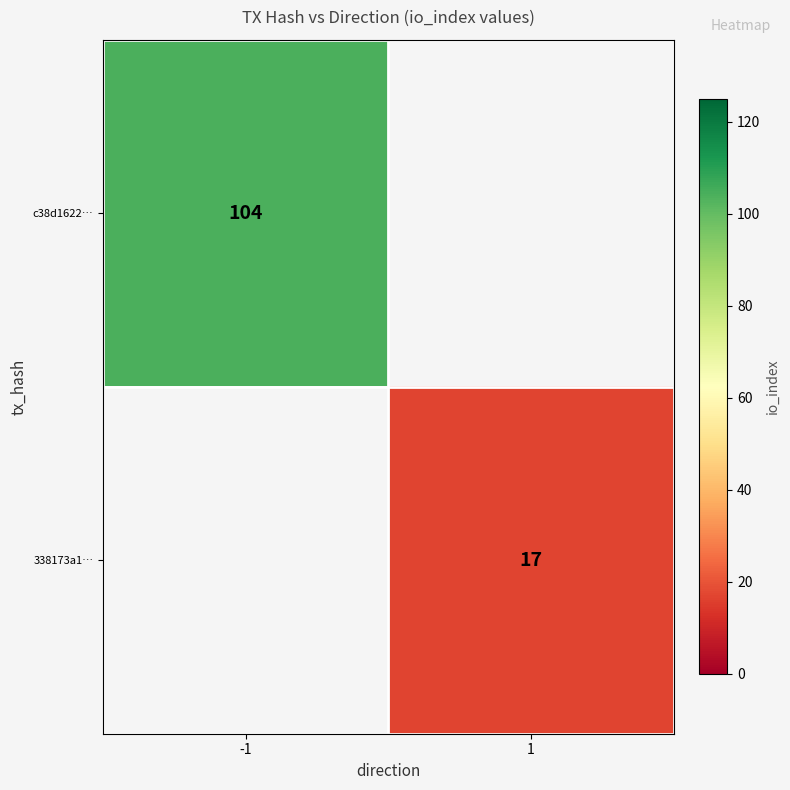

Is it true that 338173a1… equals 23 at 1?

False